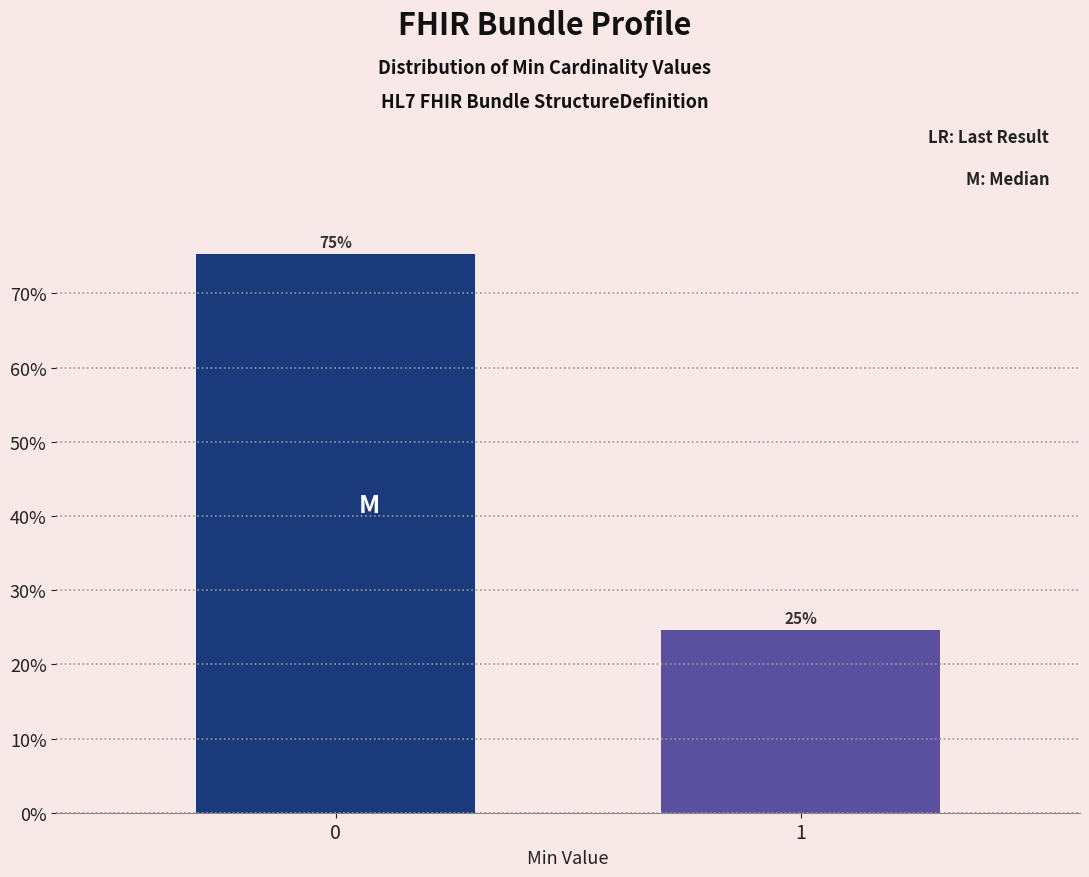

What is the maximum value shown in the chart?

75.3